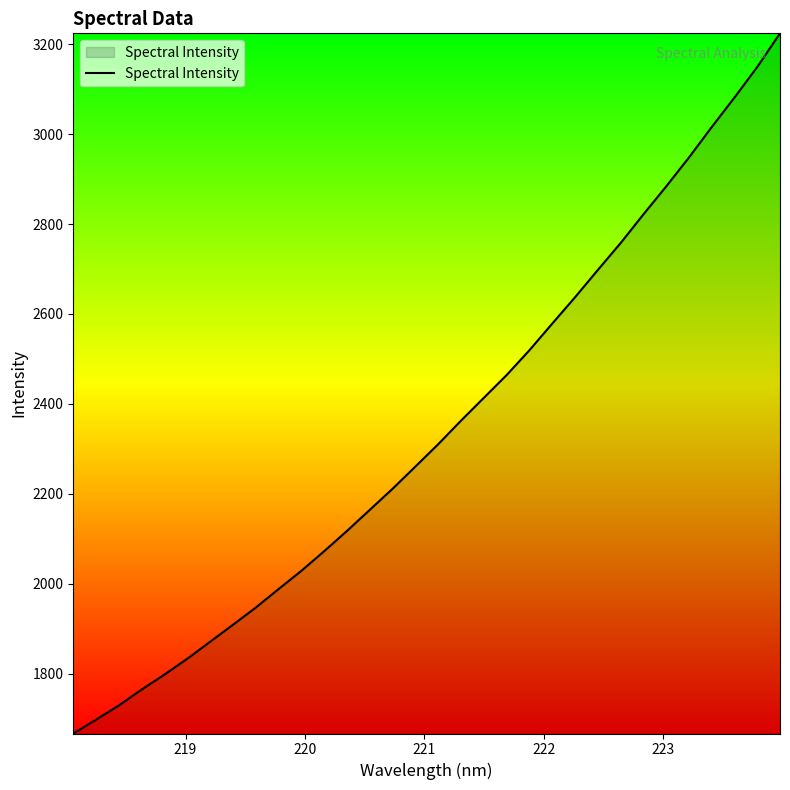

What is the maximum value shown in the chart?

3224.3